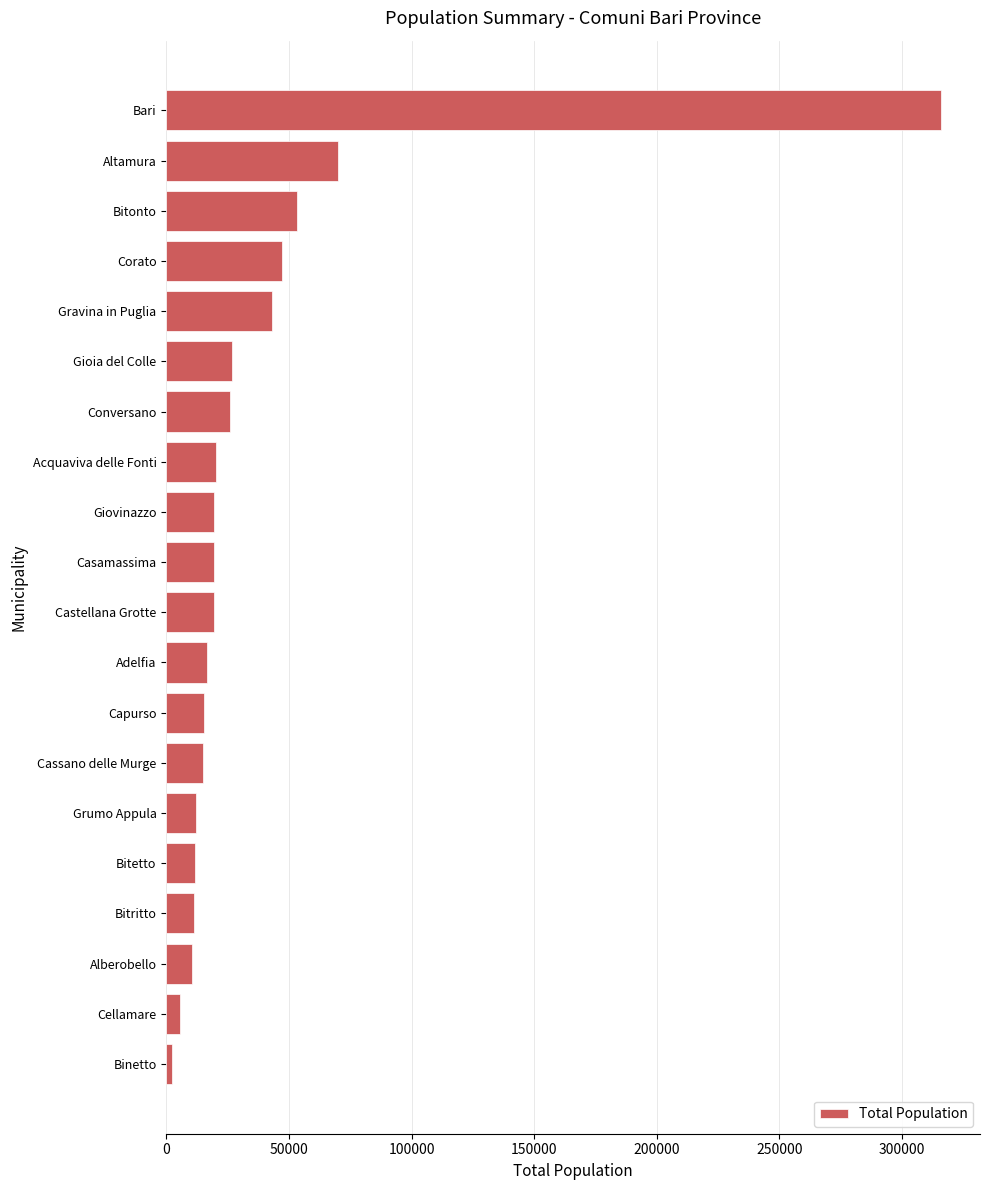

What is the average value?

38028